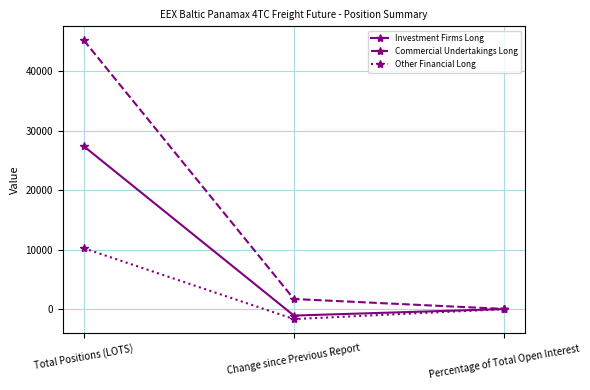

Which category has the lowest value across all series?

Change since Previous Report